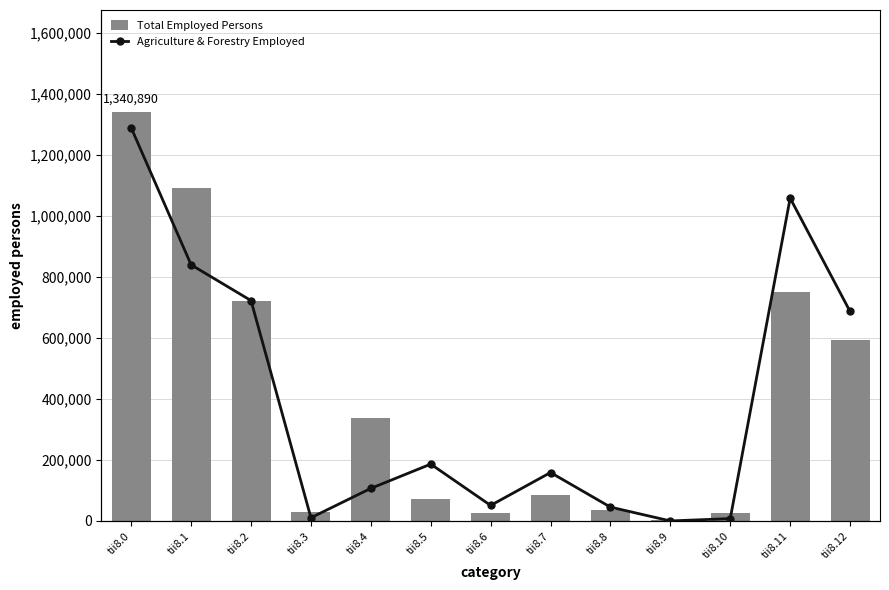

How many data points in Agriculture & Forestry Employed are less than 12610?

6